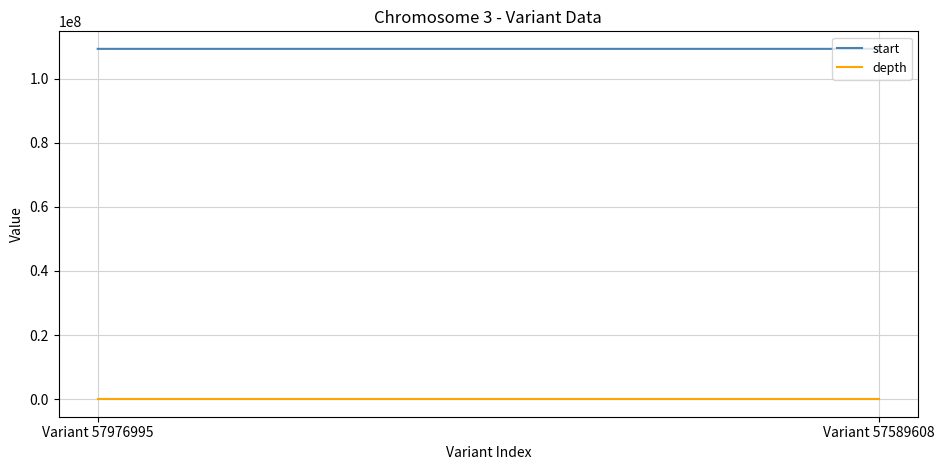

Which series has the widest spread of values?

start